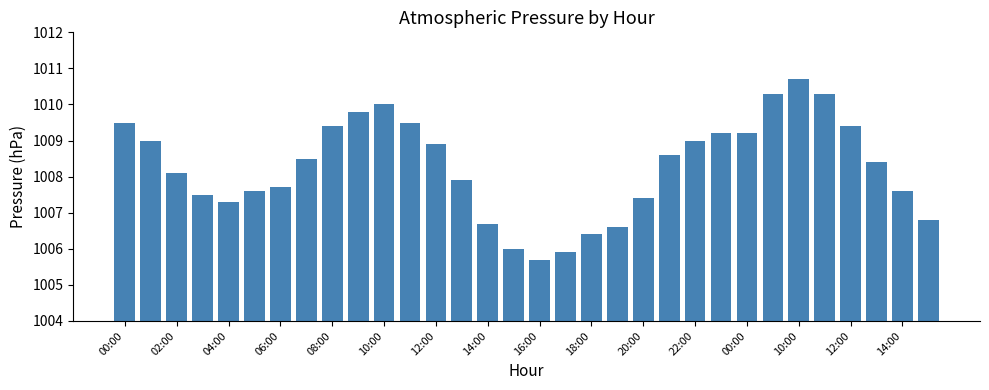

What is the greatest value displayed?

1010.7